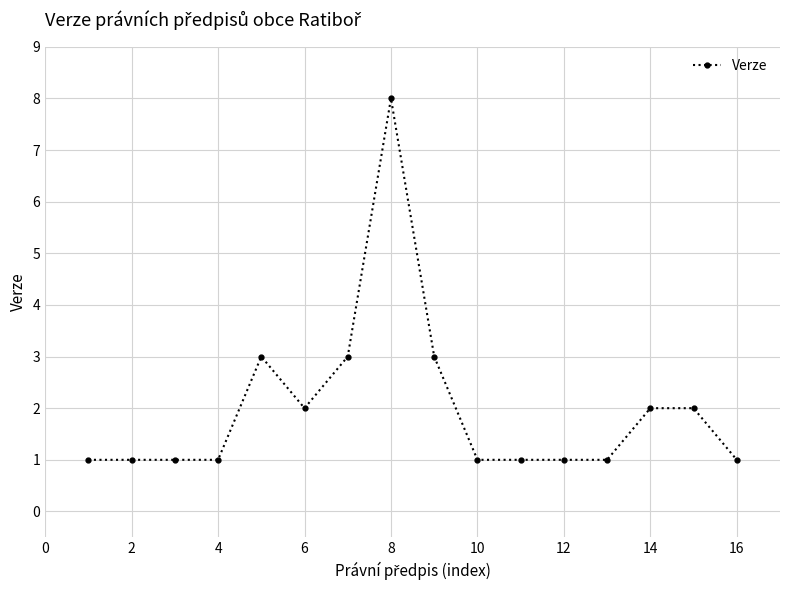

What is the maximum value shown in the chart?

8